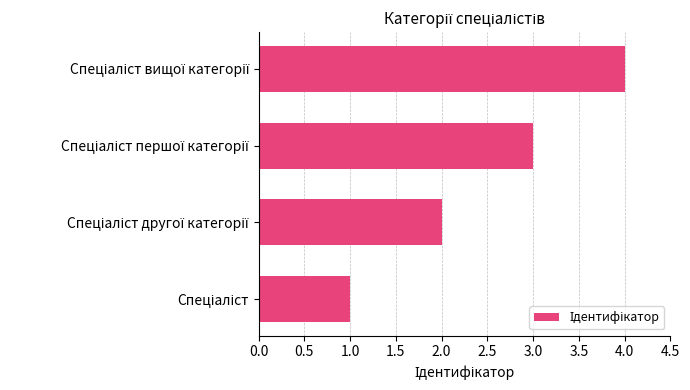

What is the difference between the maximum and minimum values?

3